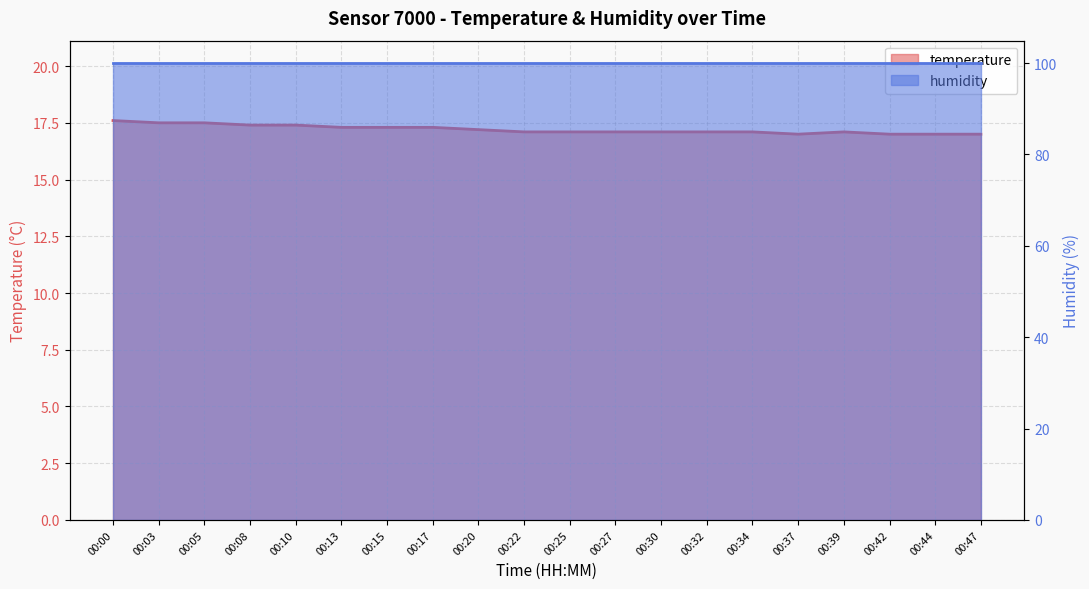

What is the difference between the values at 00:37 and 00:22?

0.1